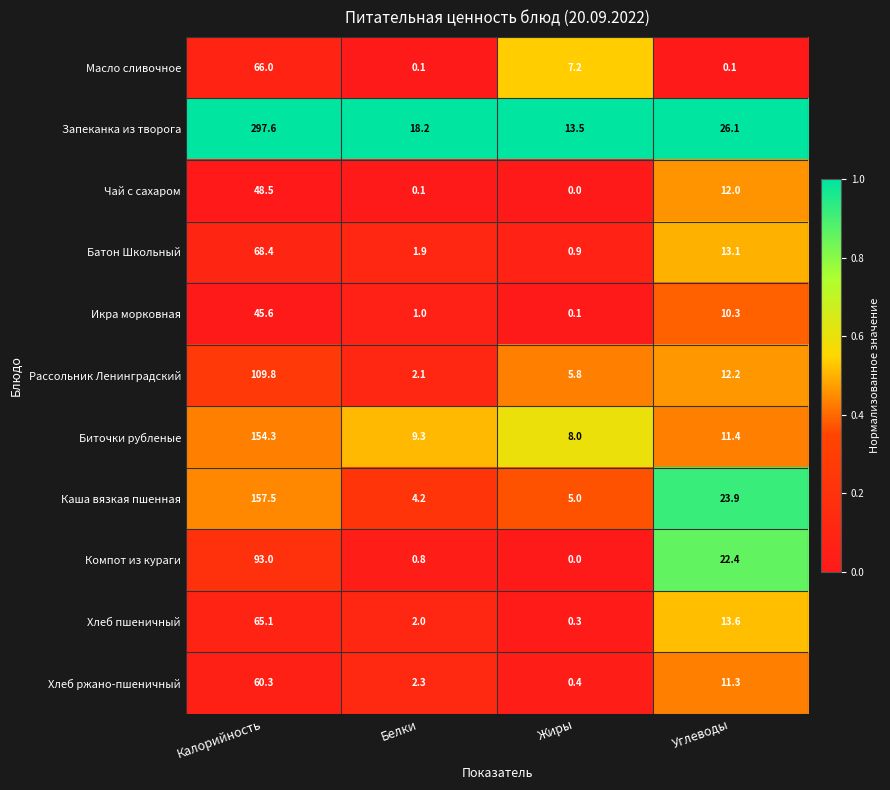

What is the total value across all series at Углеводы?

156.4